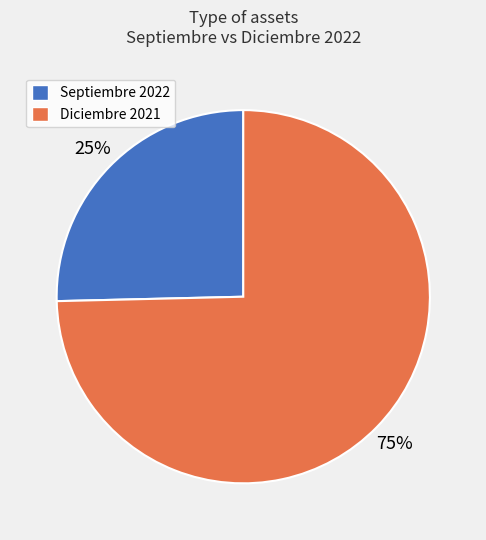

What is the largest slice in the pie chart?

Diciembre 2021